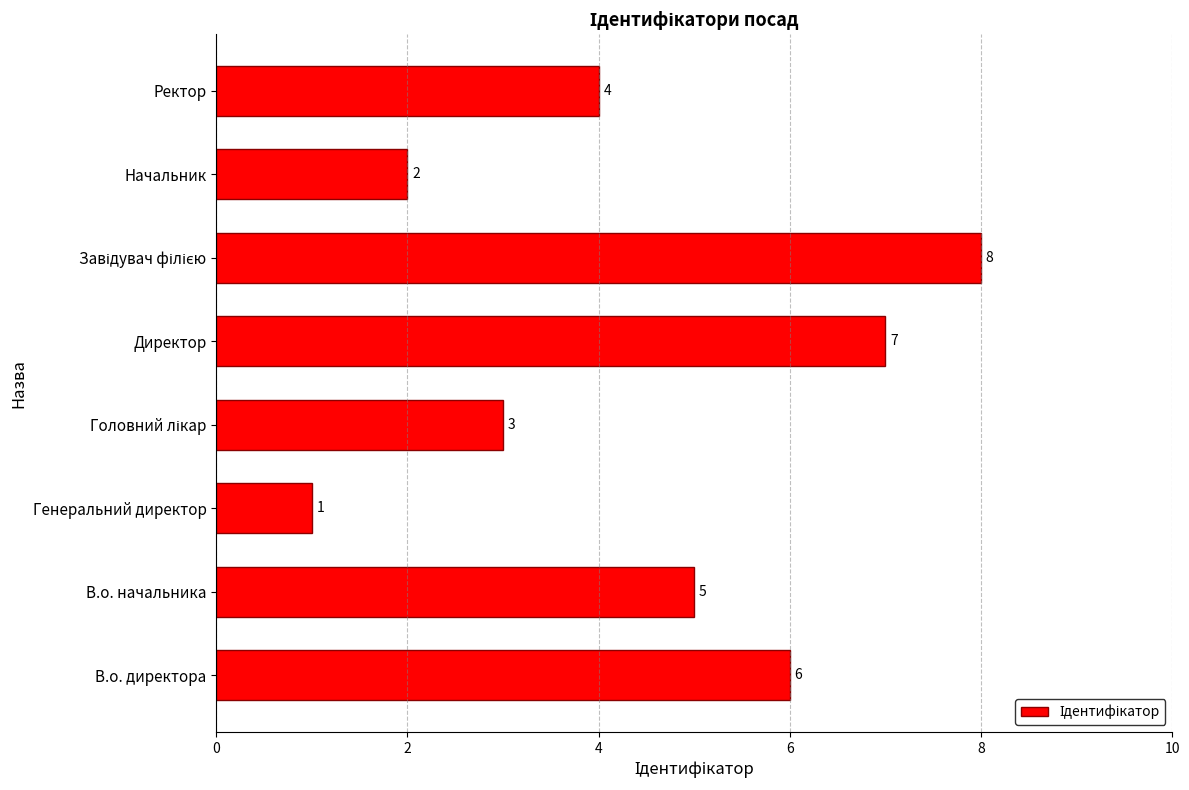

Where is the data nearest to the value 4?

Ректор